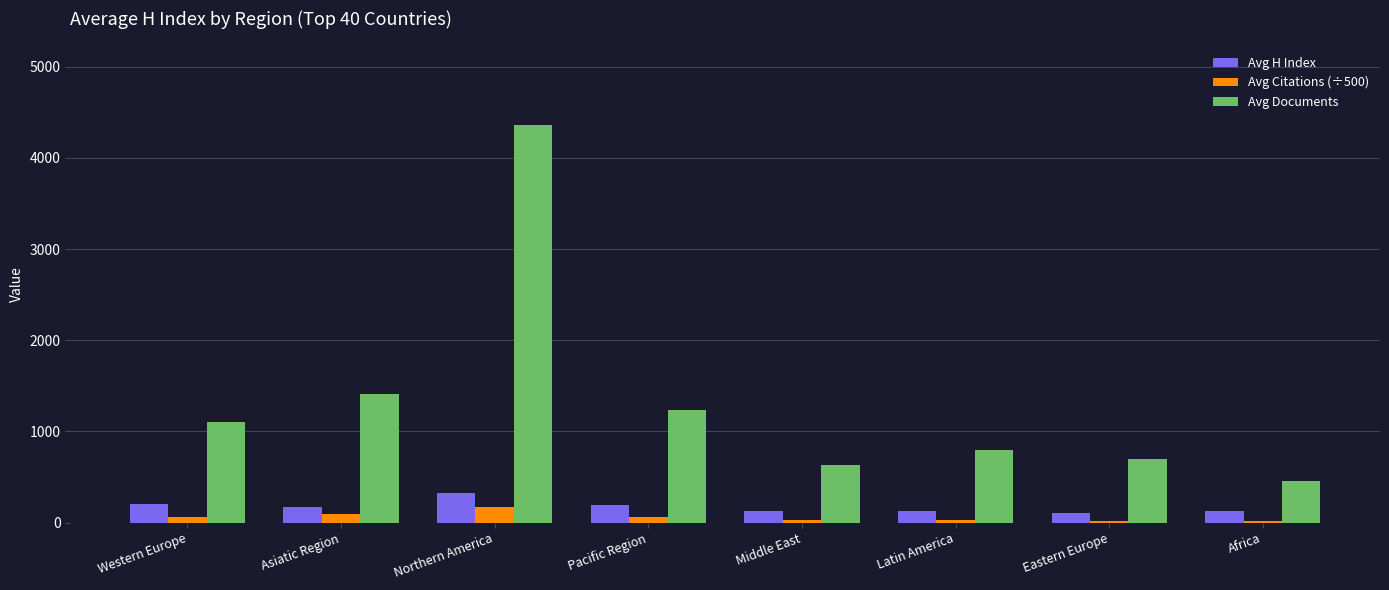

At how many categories does at least one series exceed 2773?

1